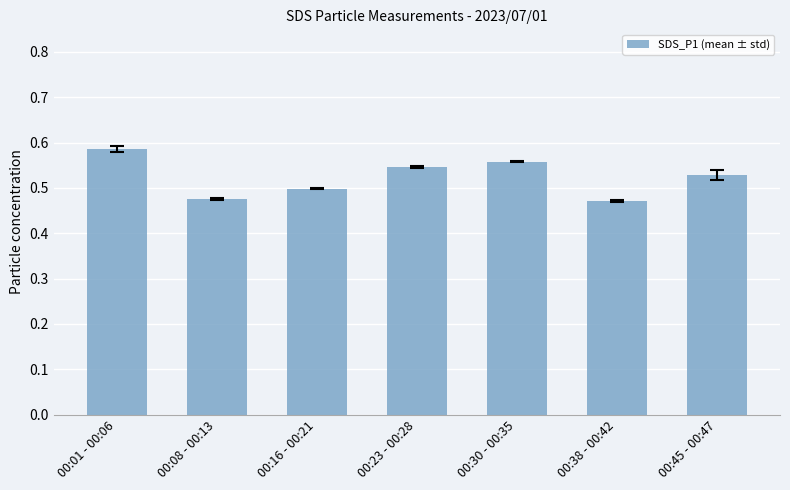

Between 00:16 - 00:21 and 00:23 - 00:28, which is larger?

00:23 - 00:28